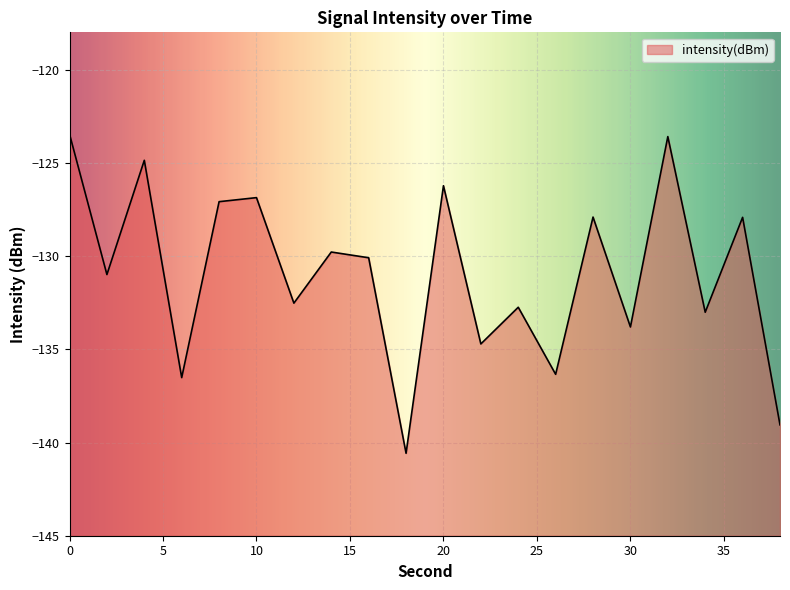

Reading left to right, extract all data points from this chart.

0=-123.5	2=-131.0	4=-124.9	6=-136.5	8=-127.1	10=-126.9	12=-132.5	14=-129.8	16=-130.1	18=-140.6	20=-126.2	22=-134.7	24=-132.7	26=-136.3	28=-127.9	30=-133.8	32=-123.6	34=-133.0	36=-127.9	38=-139.1